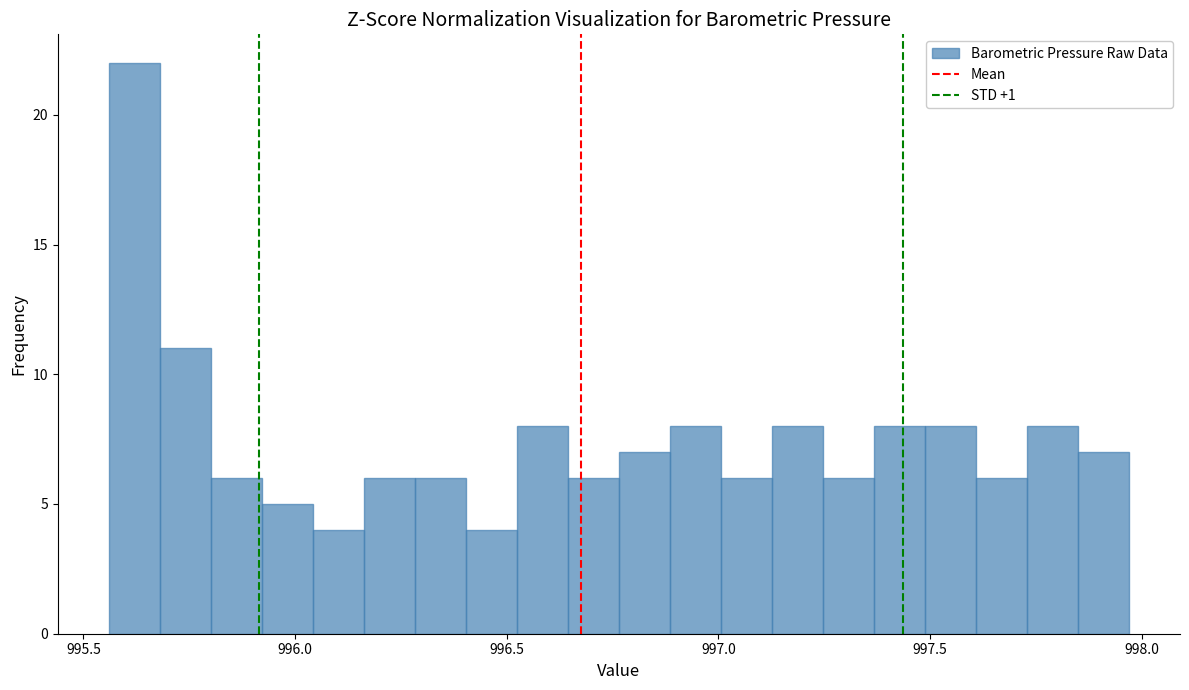

Around what value on the x-axis is the tallest bar? Give the approximate position of its centre, as read against the axis.

995.60